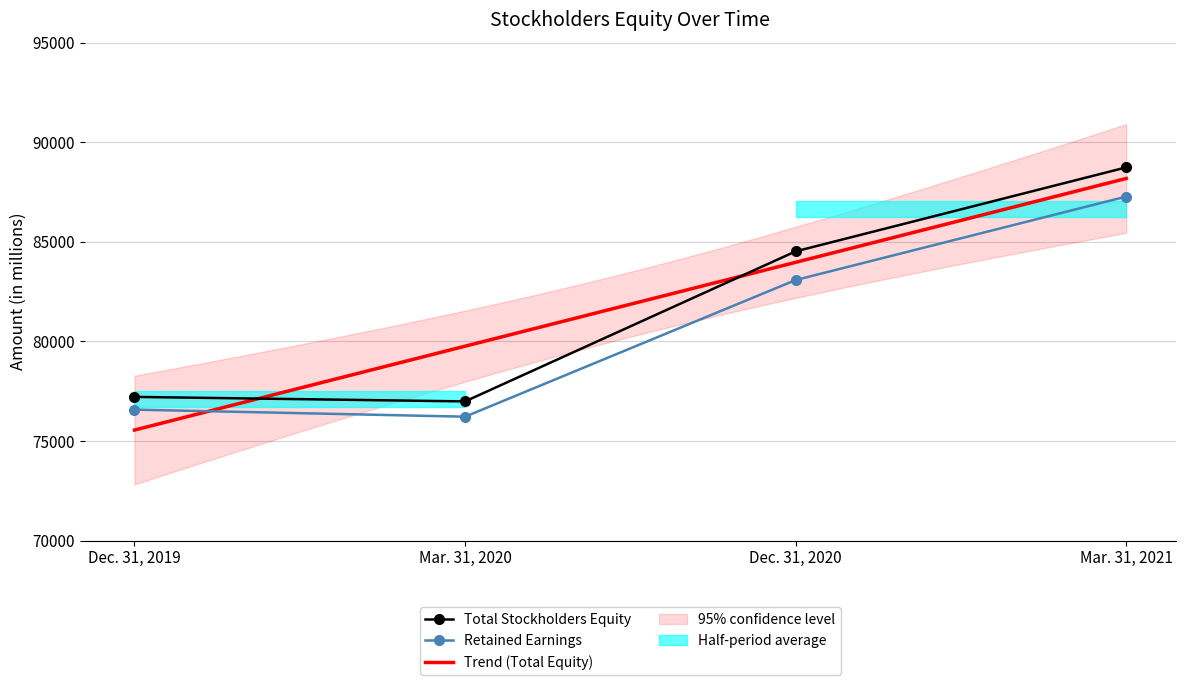

Approximately how many times larger is the value at Mar. 31, 2020 compared to Dec. 31, 2020?

0.9